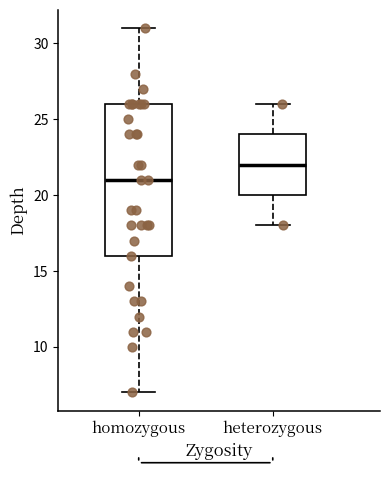

Reading left to right, transcribe this box plot: for each box, give where its median line is, the range the box spans, and where its two whiskers end, as read against the y-axis. The values are not printed on the chart, so give them approximately, as read against the axis.

homozygous: median 21, box 16 to 26, whiskers 7 to 31
heterozygous: median 22, box 20 to 24, whiskers 18 to 26